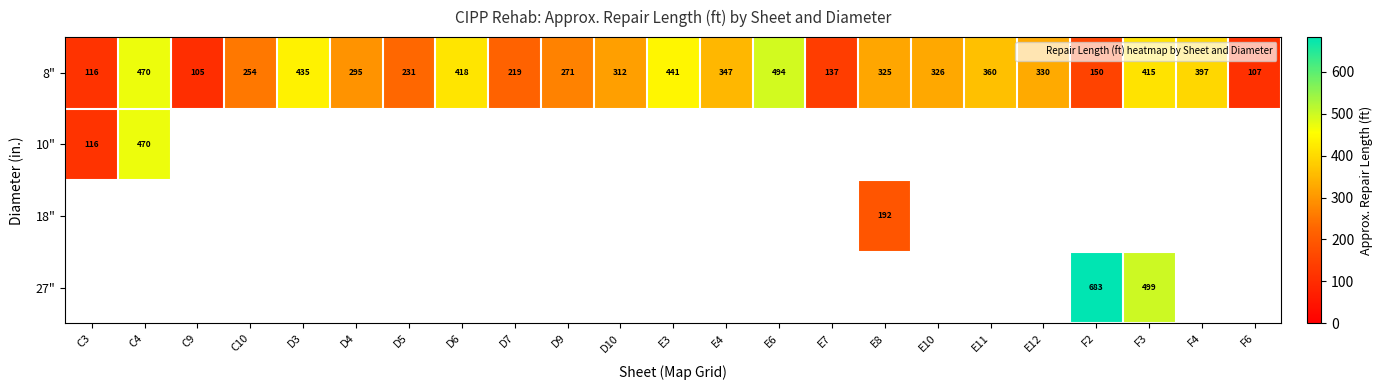

What is the sum of all 27" values?

1181.8